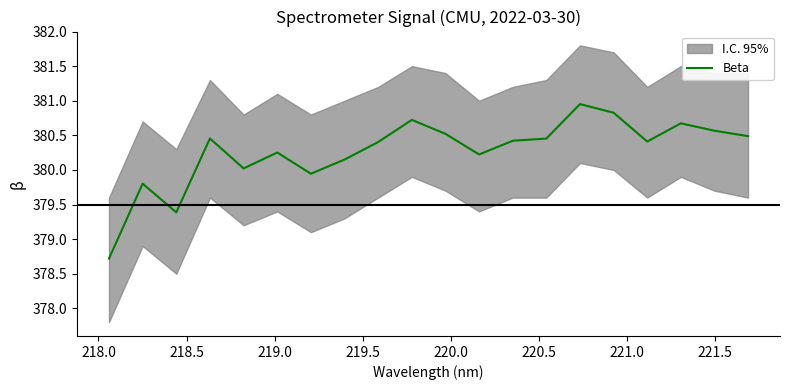

Is it true that the value at 218.0 is 91.5?

False